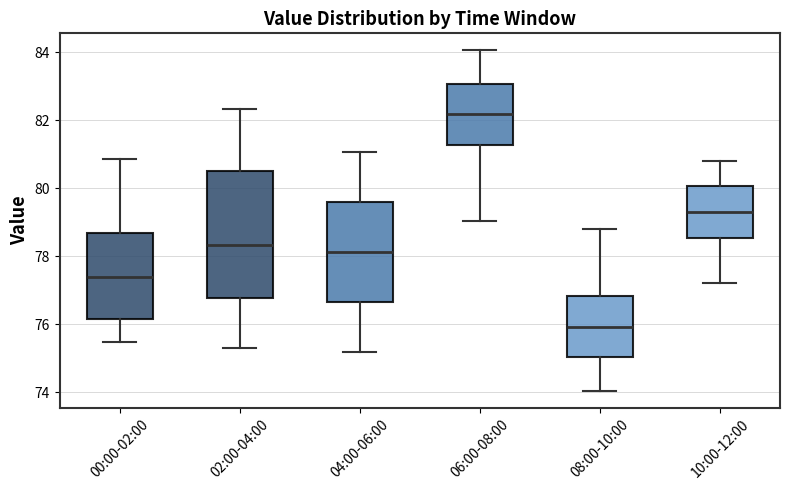

Reading left to right, transcribe this box plot: for each box, give where its median line is, the range the box spans, and where its two whiskers end, as read against the y-axis. The values are not printed on the chart, so give them approximately, as read against the axis.

00:00-02:00: median 77.4, box 76.2 to 78.6, whiskers 75.4 to 80.8
02:00-04:00: median 78.4, box 76.8 to 80.6, whiskers 75.4 to 82.4
04:00-06:00: median 78.2, box 76.6 to 79.6, whiskers 75.2 to 81.0
06:00-08:00: median 82.2, box 81.2 to 83.0, whiskers 79.0 to 84.0
08:00-10:00: median 76.0, box 75.0 to 76.8, whiskers 74.0 to 78.8
10:00-12:00: median 79.4, box 78.6 to 80.0, whiskers 77.2 to 80.8